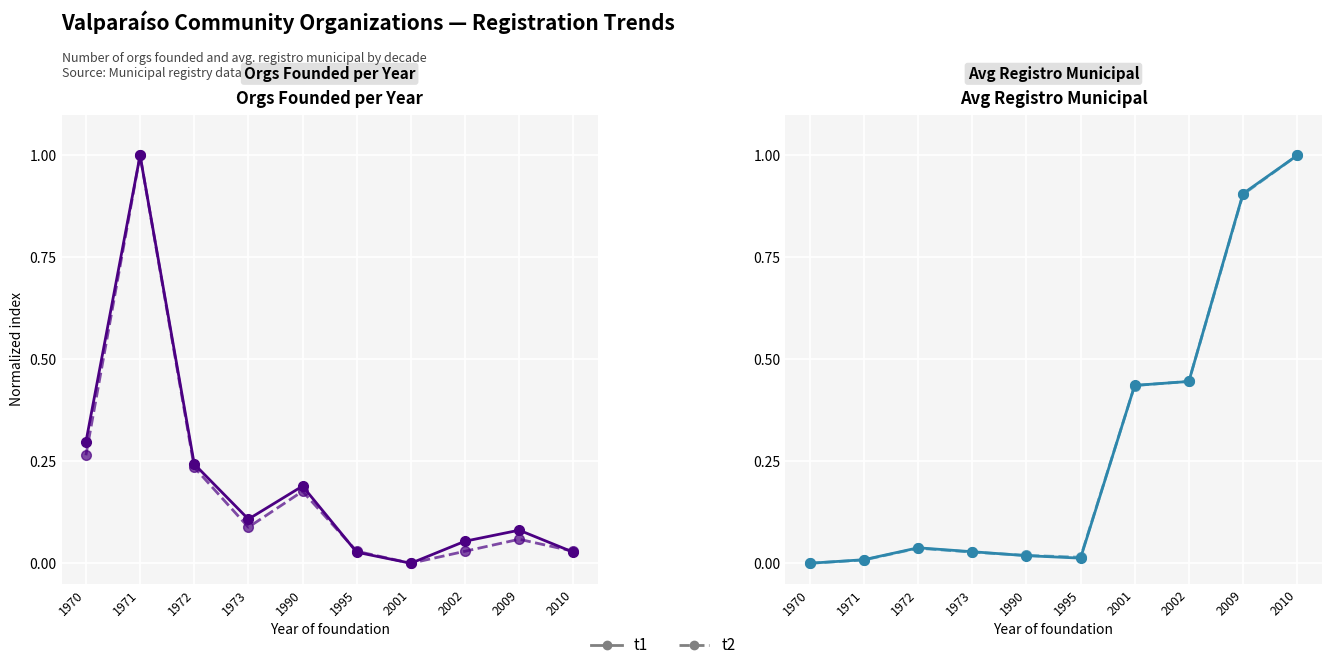

How many intersections are there between t2 and t1?

4